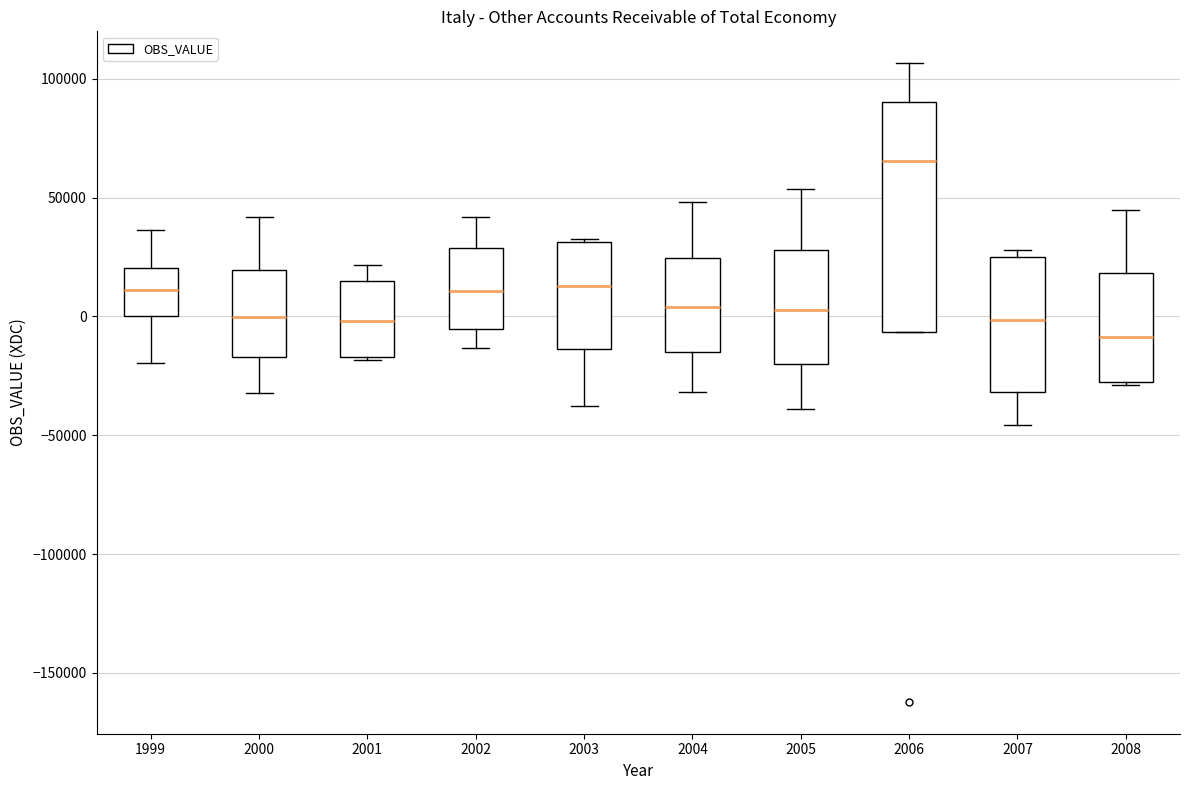

Reading left to right, transcribe this box plot: for each box, give where its median line is, the range the box spans, and where its two whiskers end, as read against the y-axis. The values are not printed on the chart, so give them approximately, as read against the axis.

1999: median 10000, box 0 to 20000, whiskers -20000 to 35000
2000: median 0, box -15000 to 20000, whiskers -30000 to 40000
2001: median 0, box -15000 to 15000, whiskers -20000 to 20000
2002: median 10000, box -5000 to 30000, whiskers -15000 to 40000
2003: median 15000, box -15000 to 30000, whiskers -40000 to 35000
2004: median 5000, box -15000 to 25000, whiskers -30000 to 50000
2005: median 5000, box -20000 to 30000, whiskers -40000 to 55000
2006: median 65000, box -5000 to 90000, whiskers -5000 to 105000
2007: median 0, box -30000 to 25000, whiskers -45000 to 30000
2008: median -10000, box -30000 to 20000, whiskers -30000 (just below the box's lower edge) to 45000